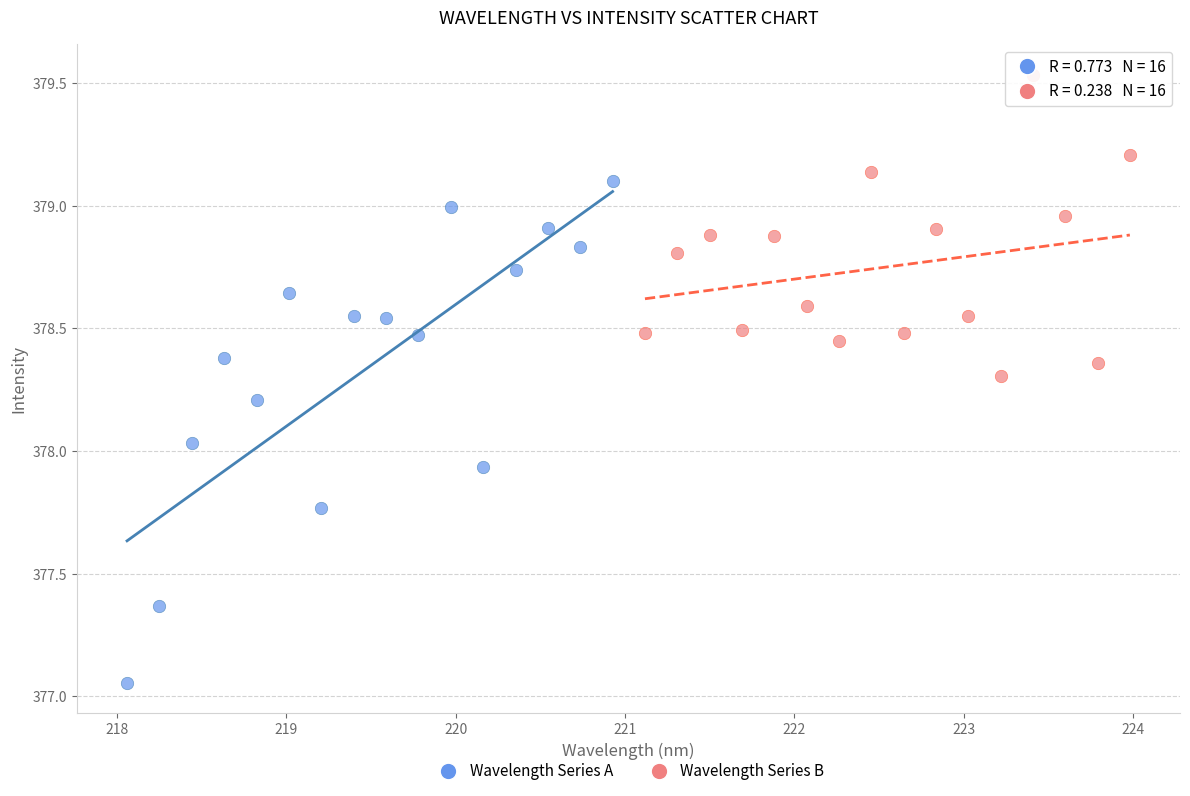

What are all the series names shown in the legend?

Wavelength Series A, Wavelength Series B